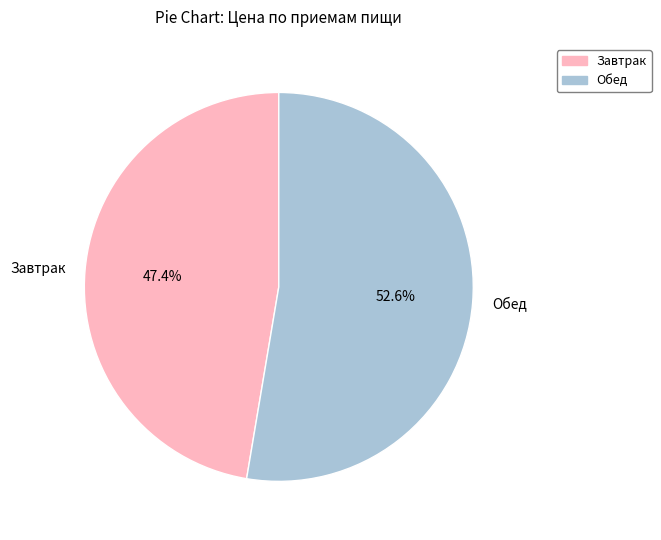

Is it true that Обед is 46% of the pie?

False